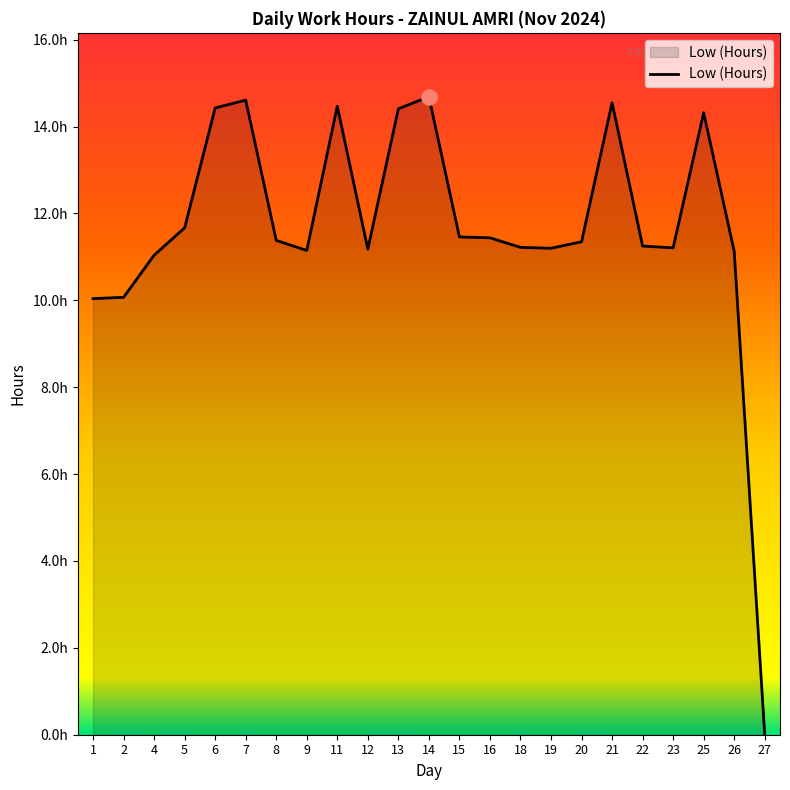

What is the ratio of the value at 2 to the value at 9?

0.9